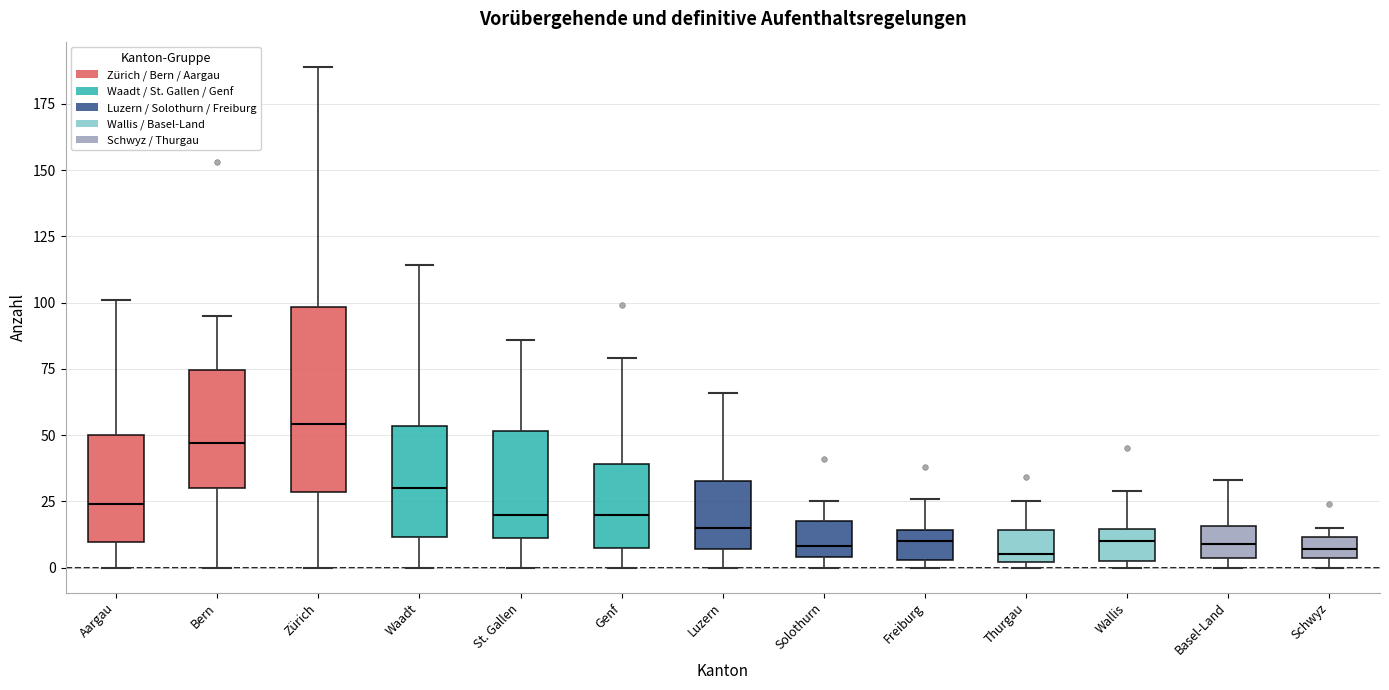

Which box's median line is the highest?

Zürich